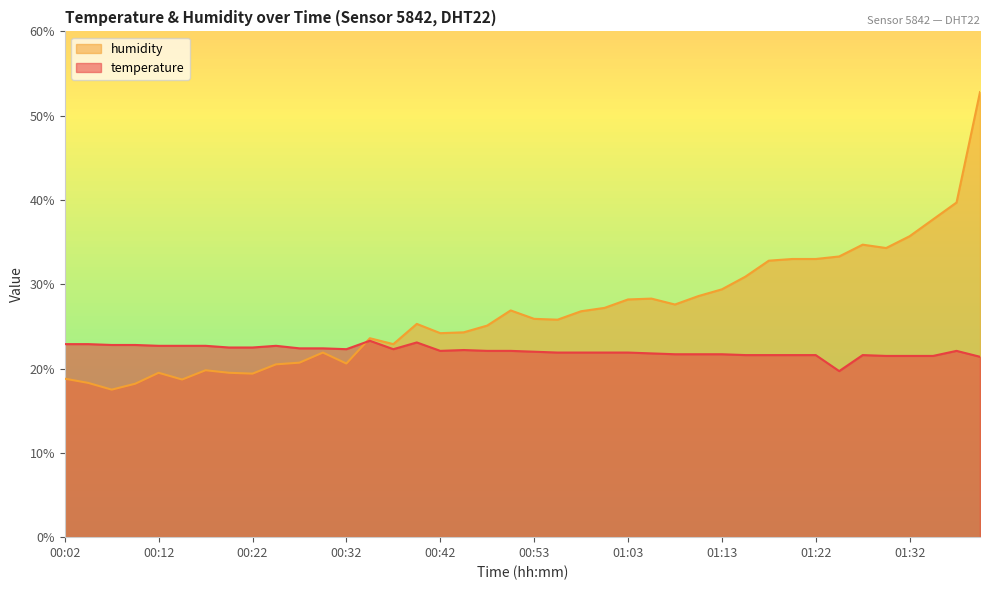

Where is the first local maximum for temperature?

00:24